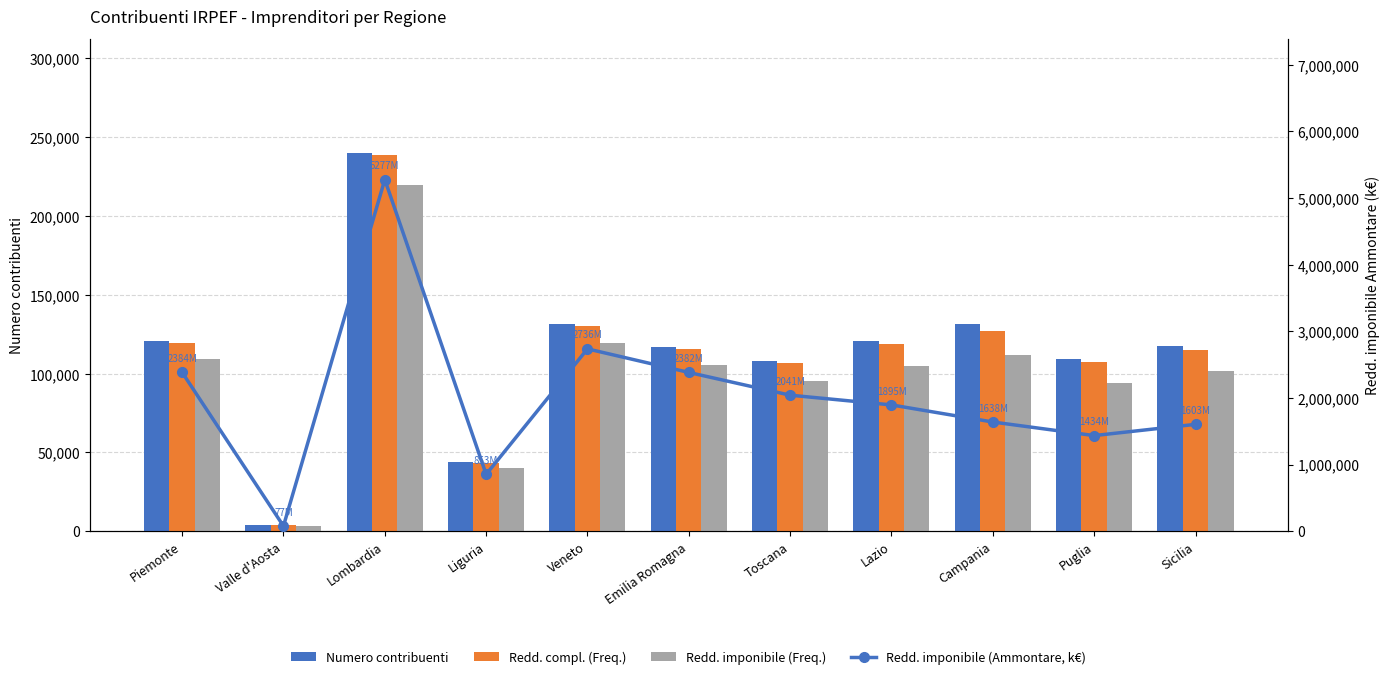

How many data points does each series have?

11